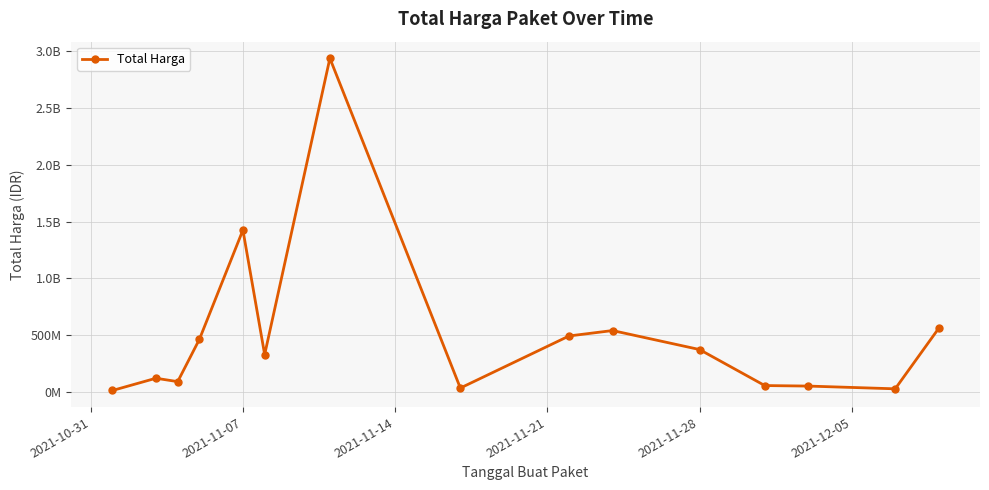

Where is the first local maximum?

2021-11-07